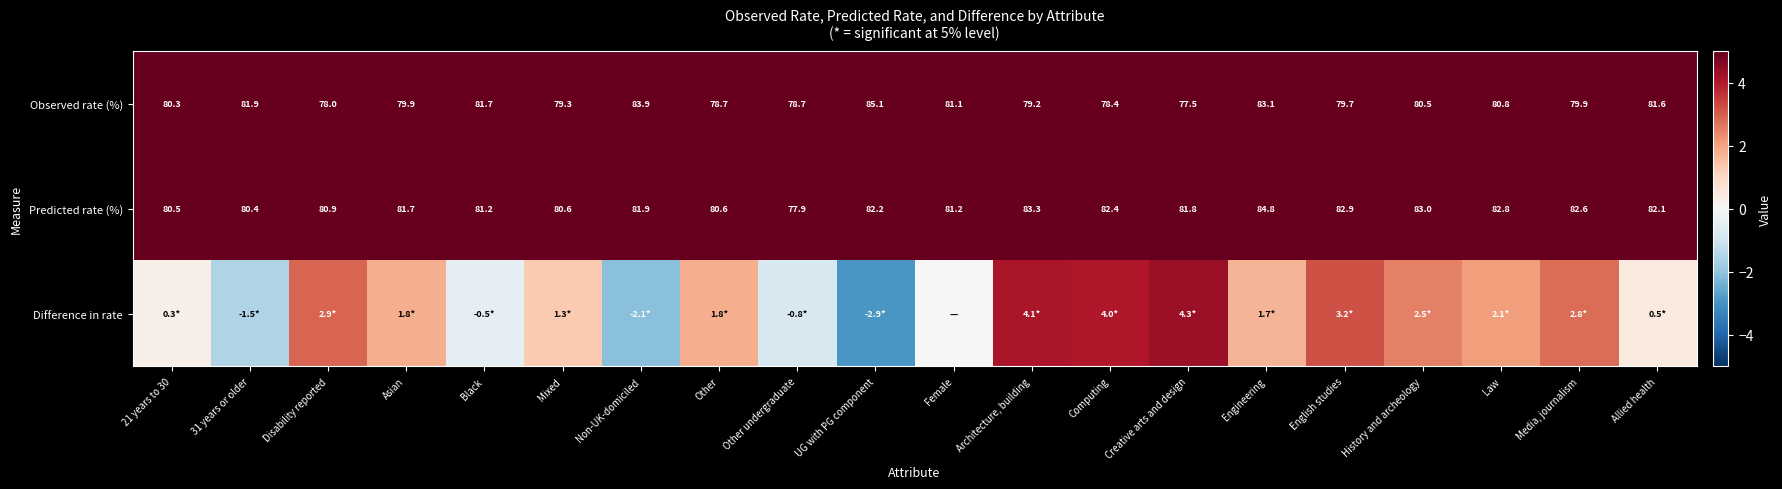

Where does the Observed rate (%) series first go above 80?

21 years to 30